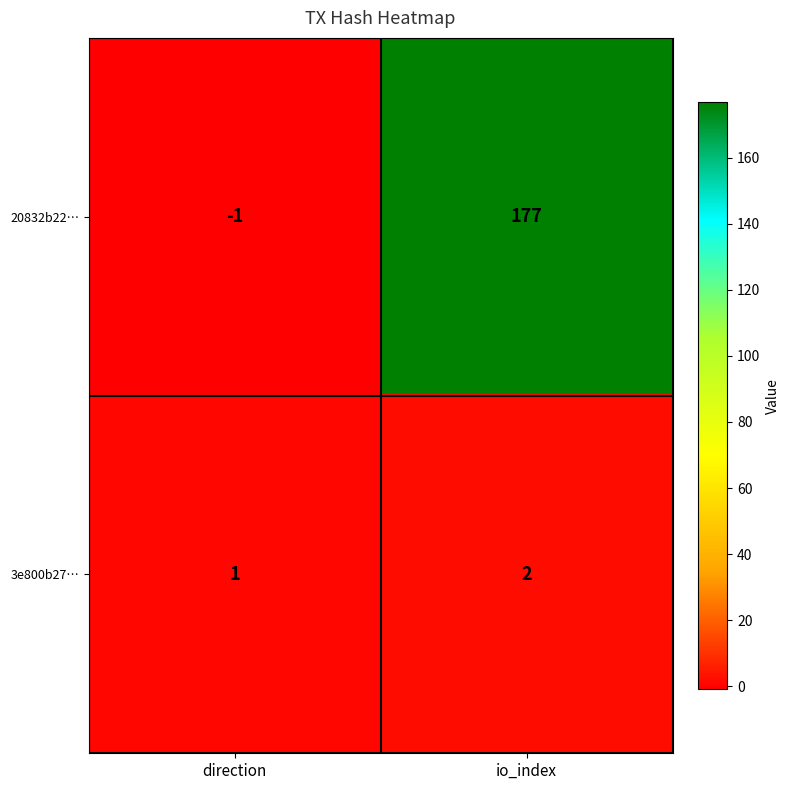

True or false: 20832b22… has a value of 177 at io_index.

True